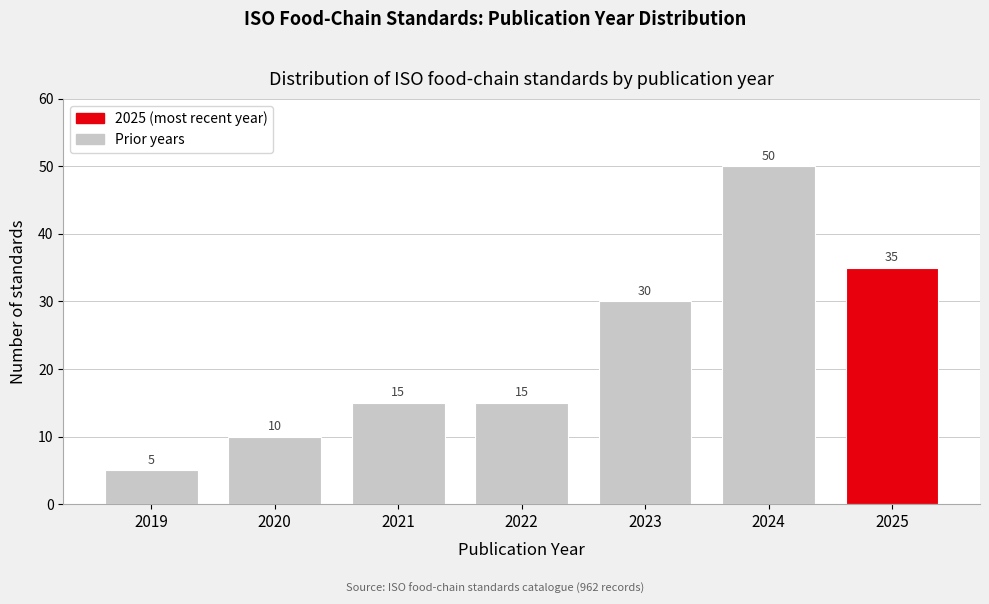

Reading left to right, what are all the values shown in this chart?

2019=5	2020=10	2021=15	2022=15	2023=30	2024=50	2025=35